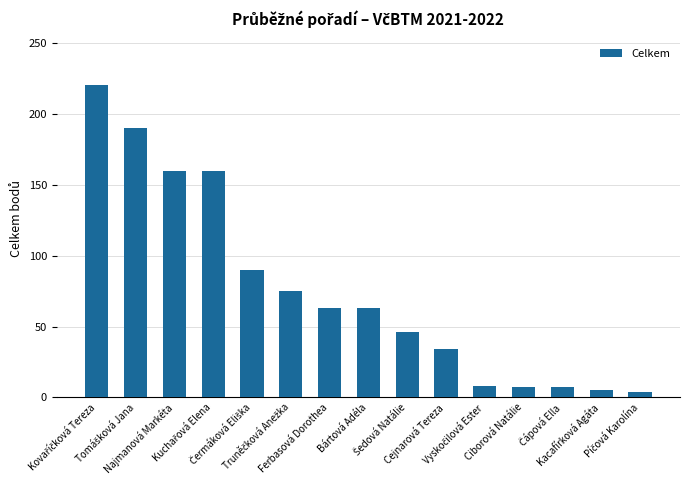

What is the difference between the second highest and second lowest values?

185